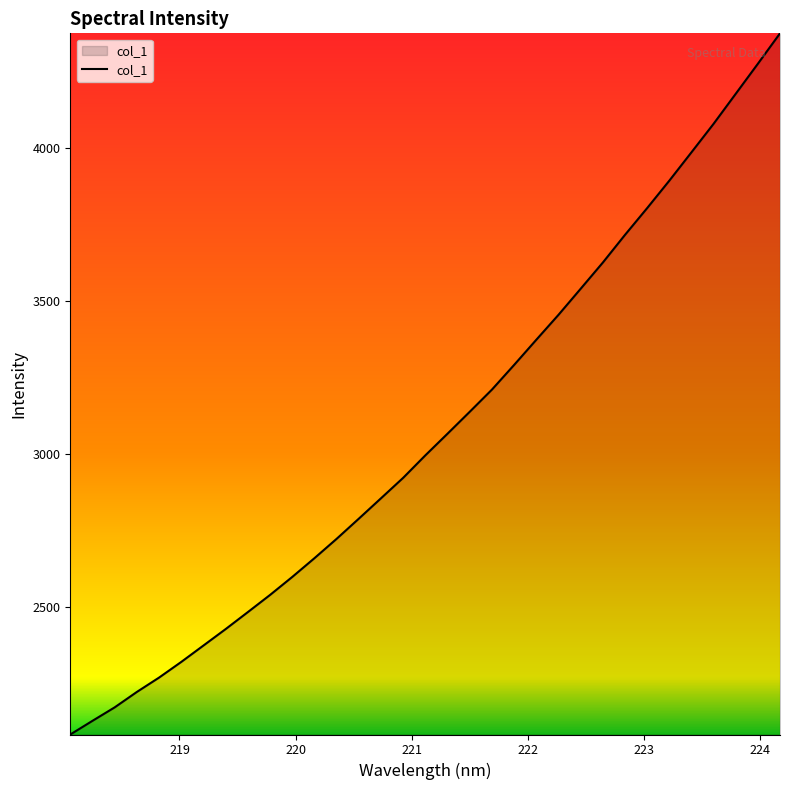

What is the greatest value displayed?

4375.5